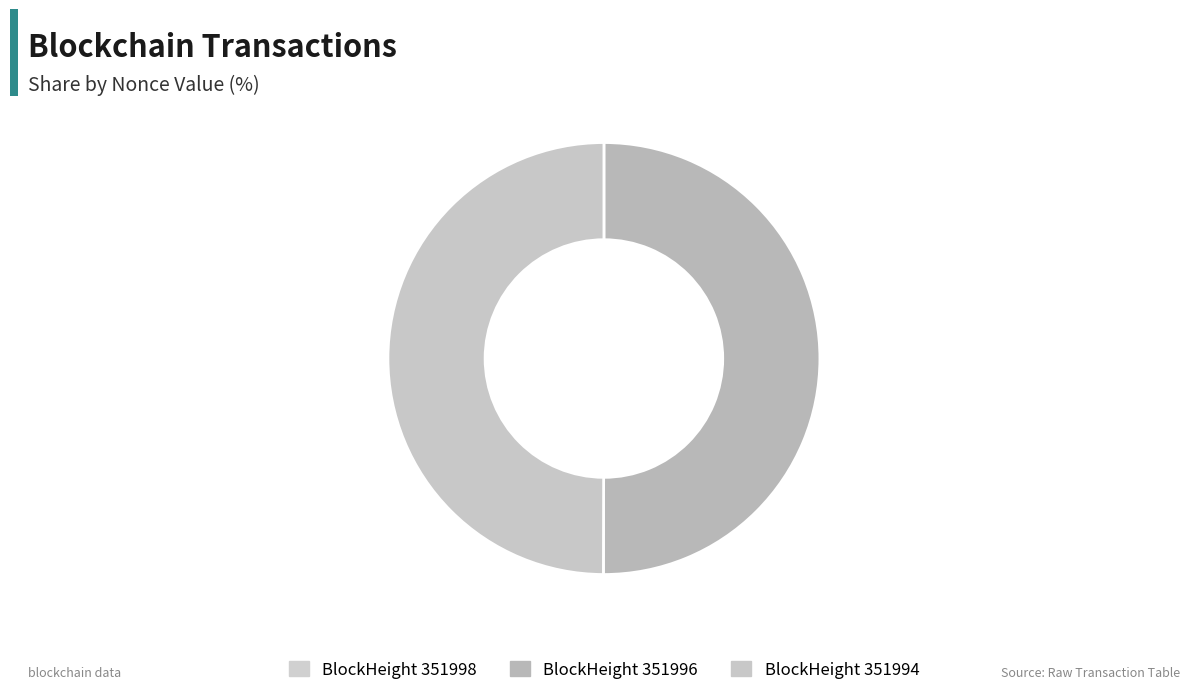

Count the number of slices in the pie.

3